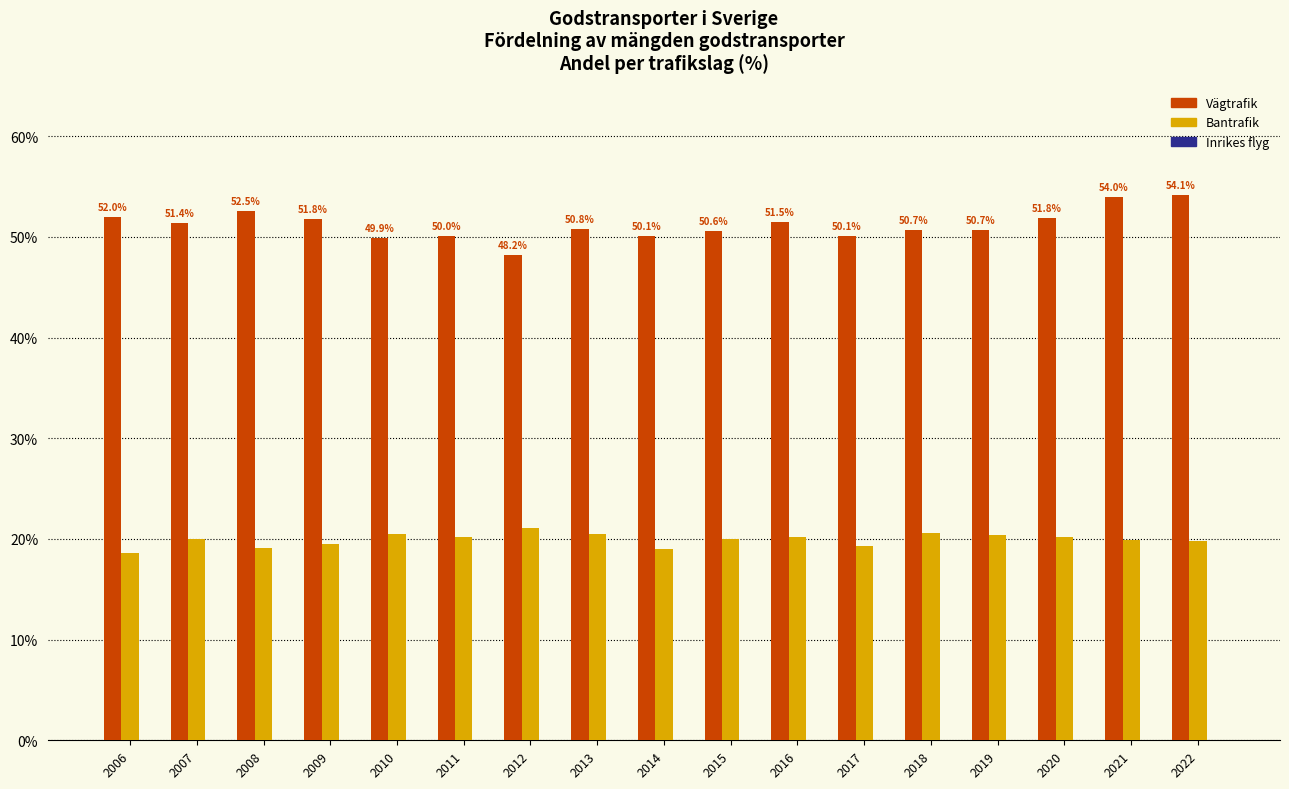

What is the spread (max minus min) of values at 2022?

54.1